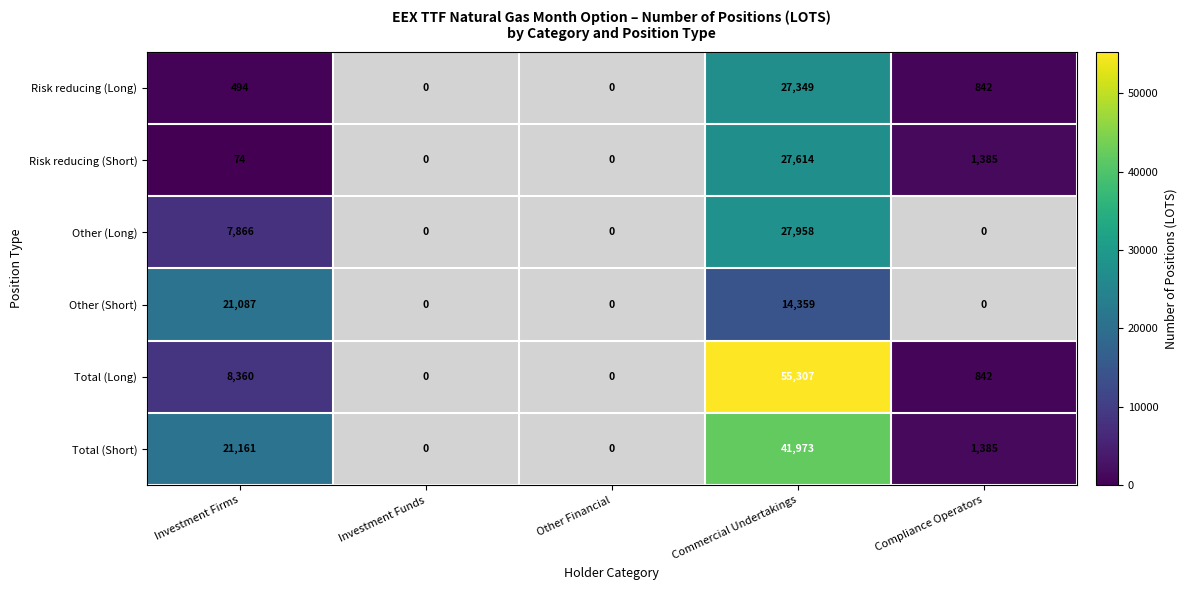

Is it true that Total (Short) equals 2485 at Compliance Operators?

False